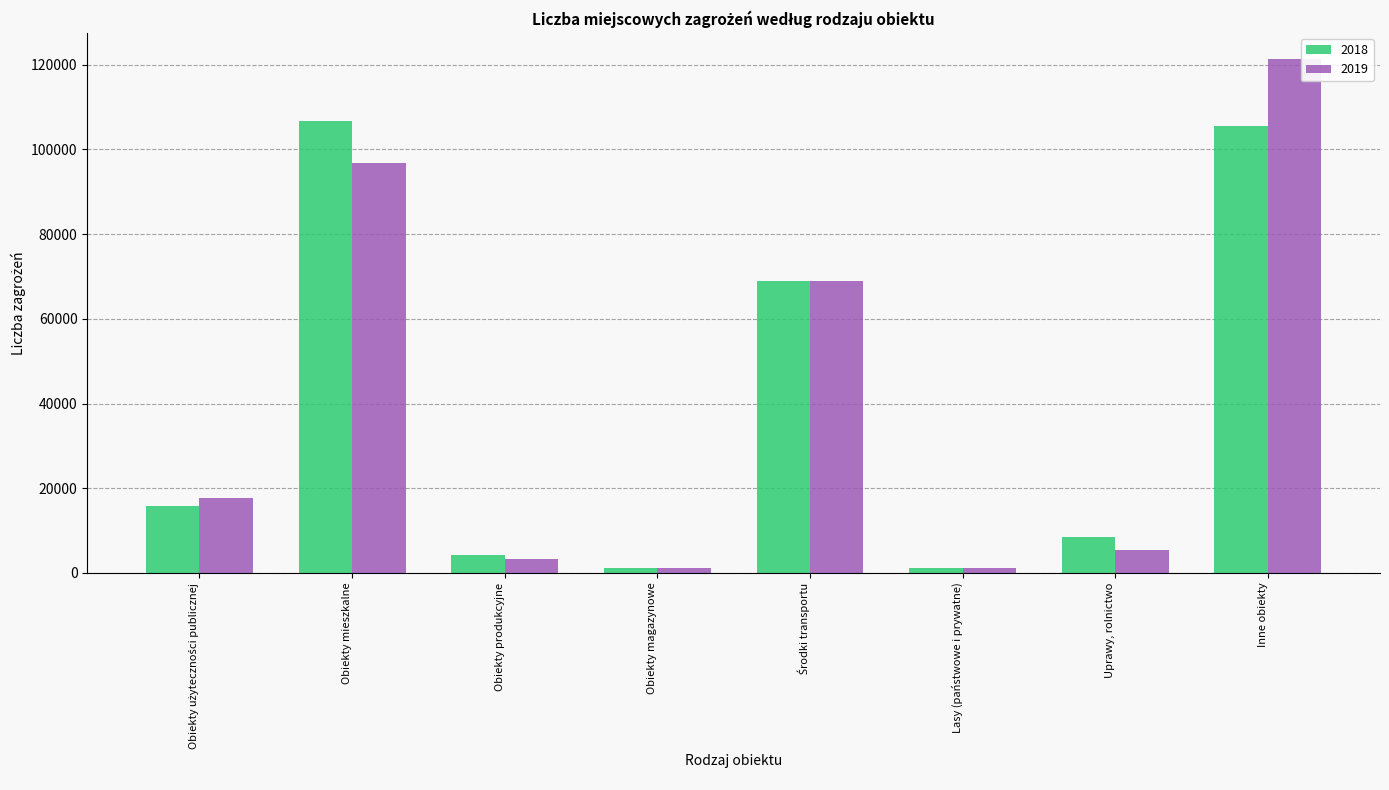

What are all the series names shown in the legend?

2018, 2019